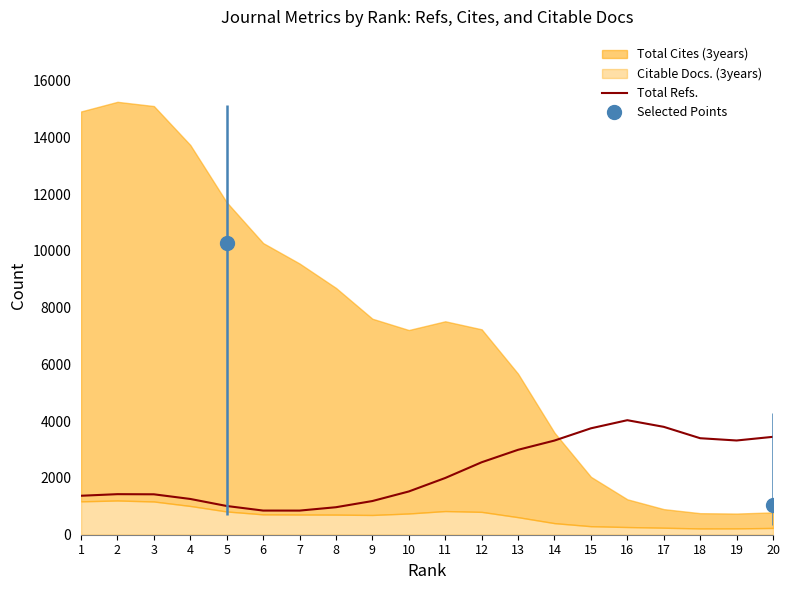

What is the highest value of the Total Refs. series?

4035